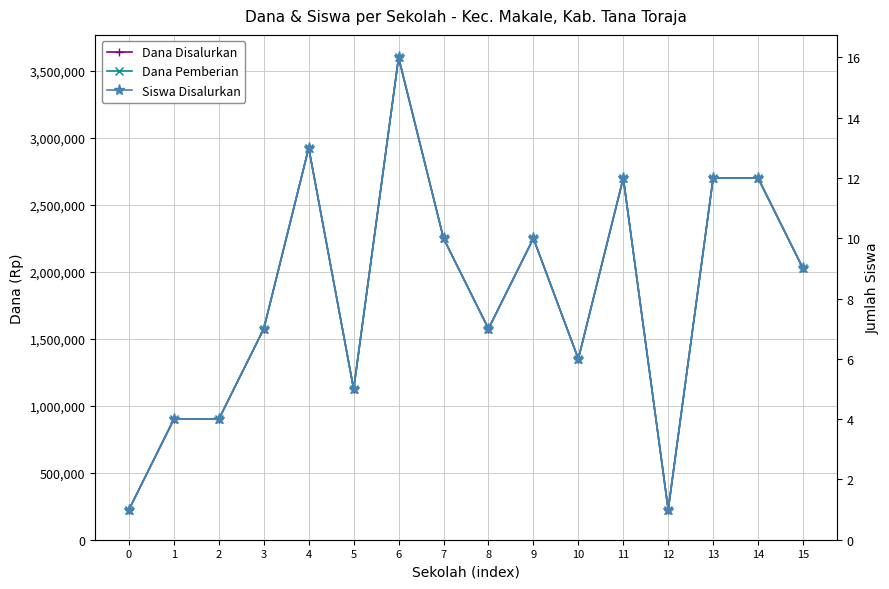

What is the spread (max minus min) of values at 7?

2249990